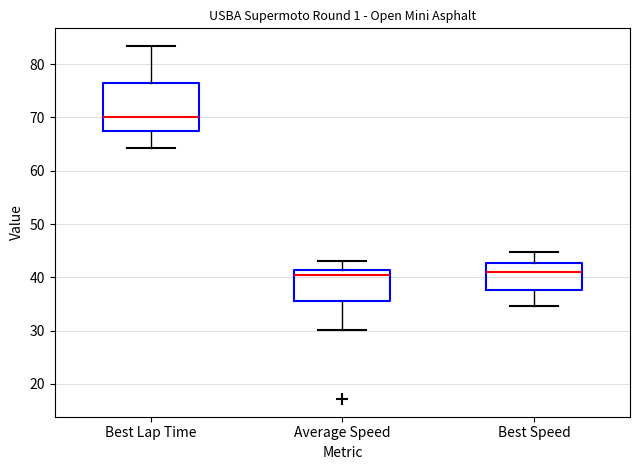

Which box is the tallest, from its lower edge to its upper edge?

Best Lap Time